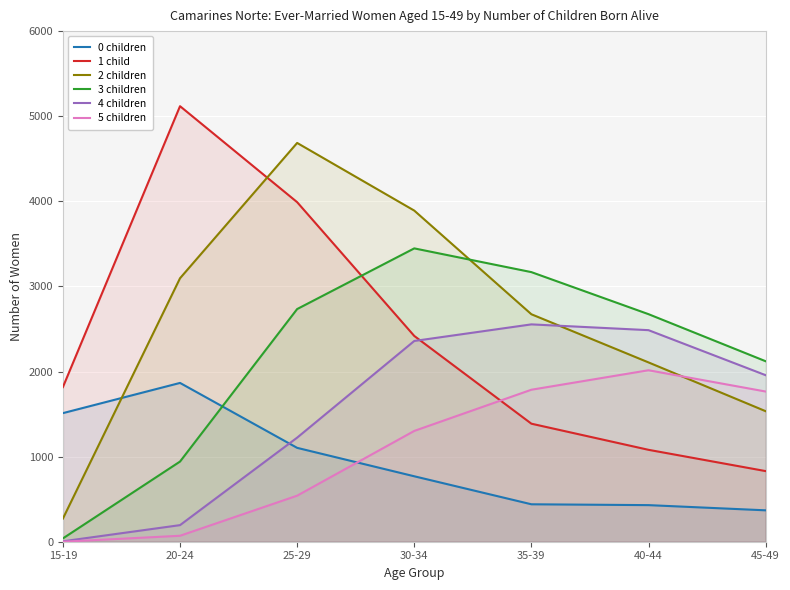

True or false: 2 children has a value of 4686 at 25-29.

True